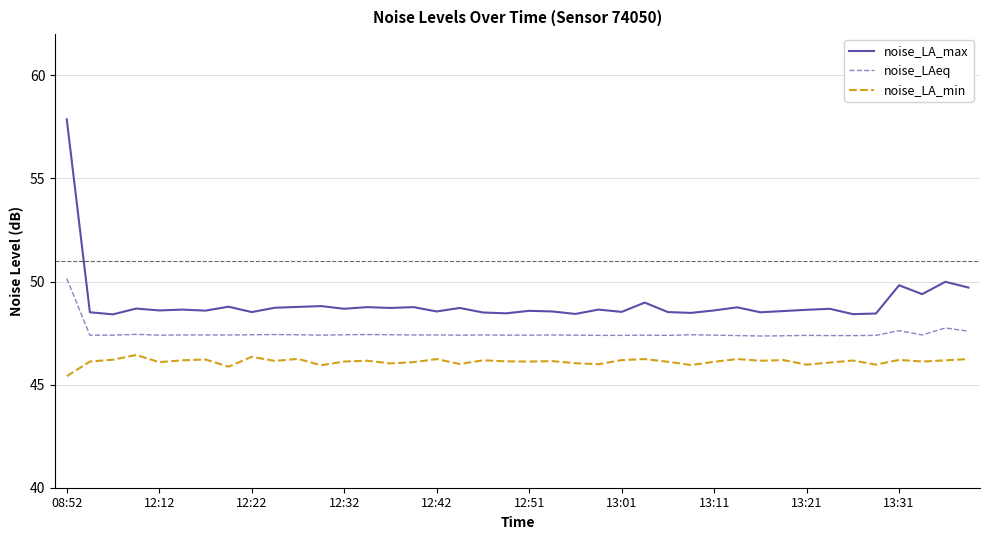

True or false: noise_LA_max and noise_LAeq cross at least once.

False